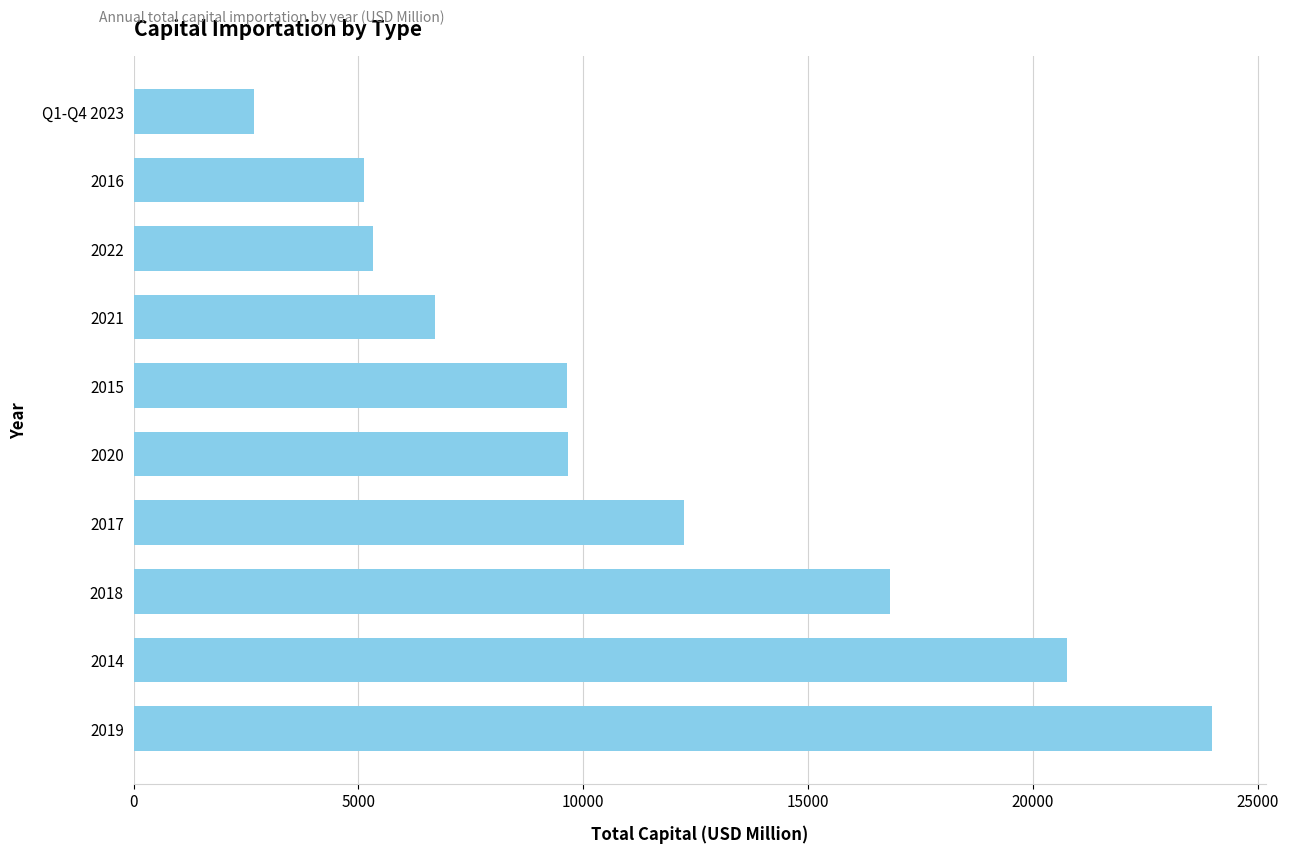

How many bars are there in total?

10